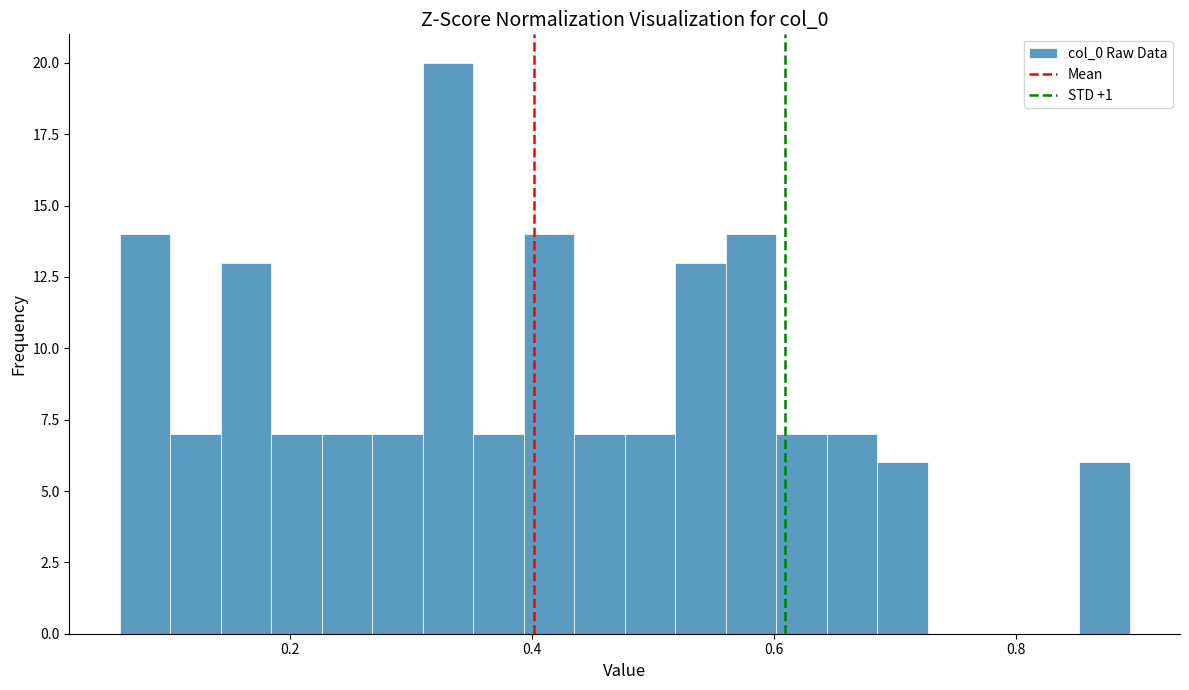

Around what value on the x-axis is the tallest bar? Give the approximate position of its centre, as read against the axis.

0.34